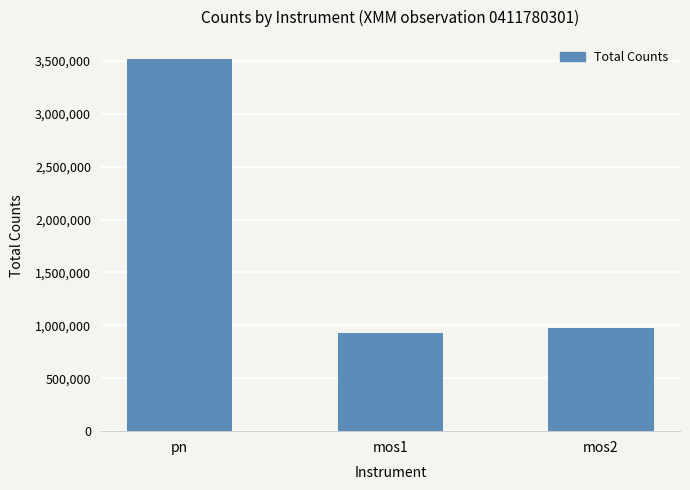

What is the minimum value shown in the chart?

931679.5